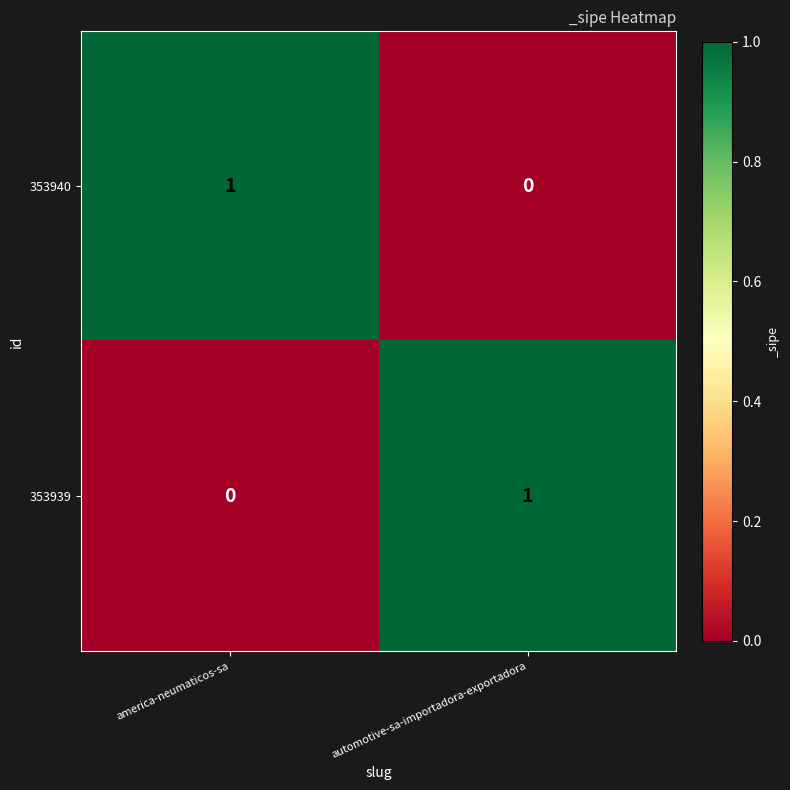

What is the total value across all series at automotive-sa-importadora-exportadora?

1